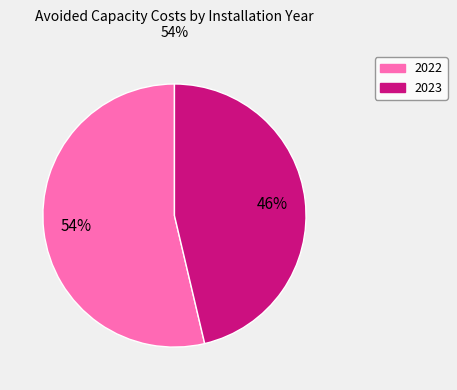

Is there any slice that represents more than half of the pie?

Yes